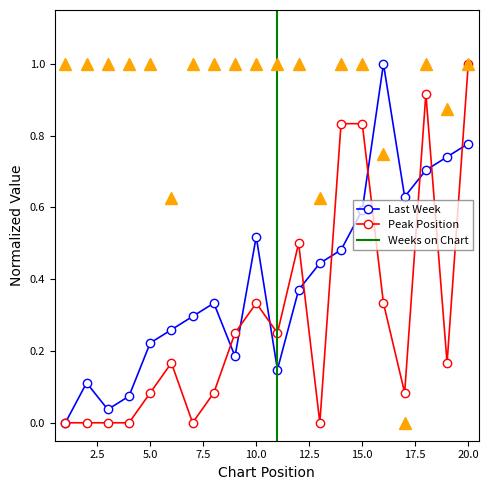

What is the total value across all series at 7?

1.3